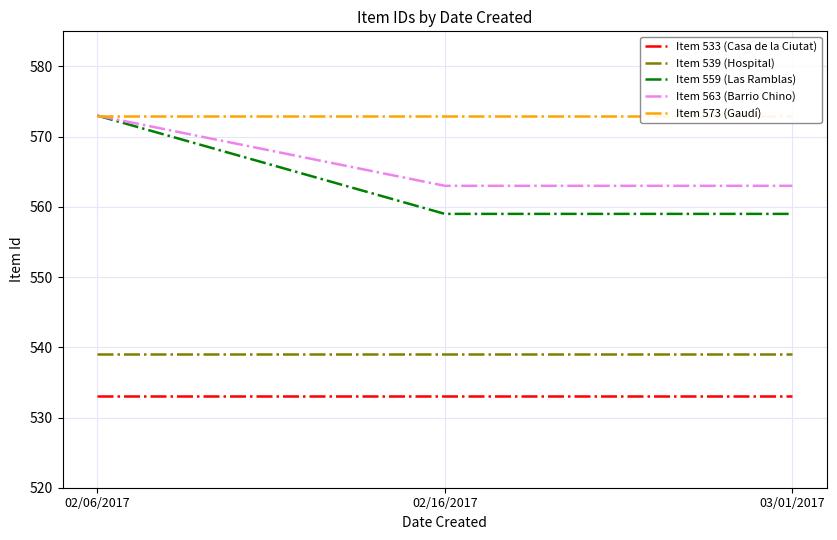

Which series has the largest total across all categories?

Item 573 (Gaudí)